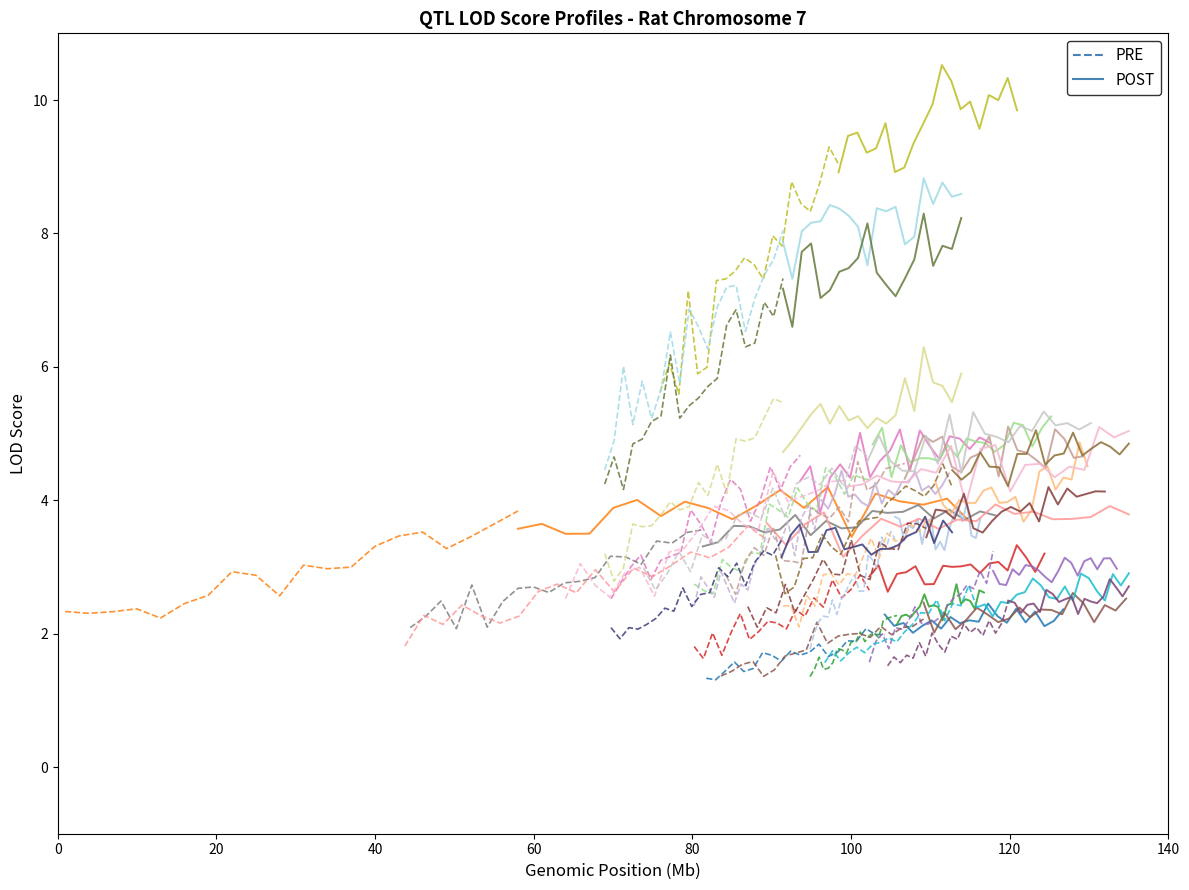

The value of POST at 80 is 2.1. True or false?

True